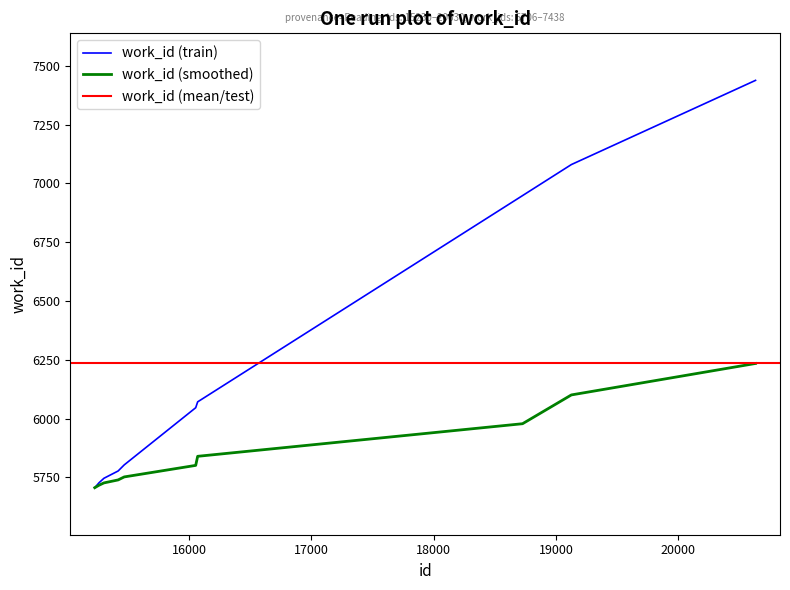

What is the difference between the maximum and minimum values?

1732